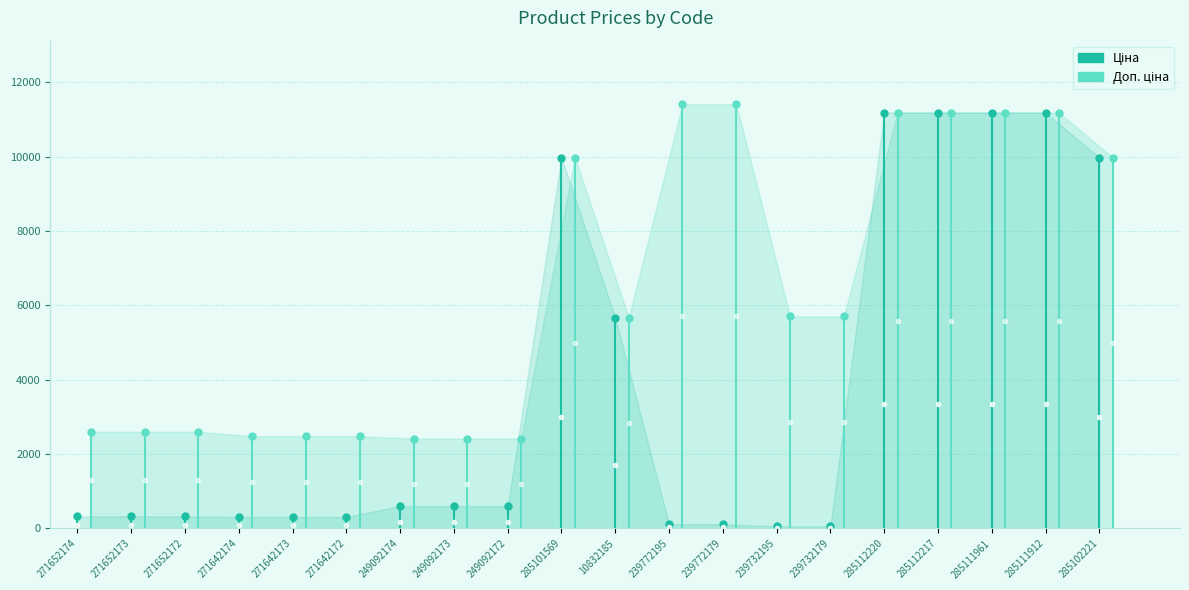

The value of Ціна at 271652174 is 324.8. True or false?

True